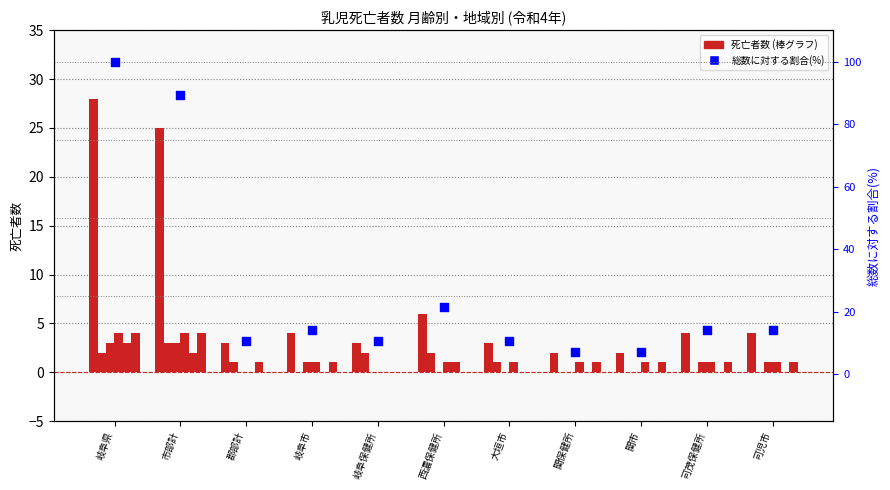

Which series contains the highest Y value?

総数